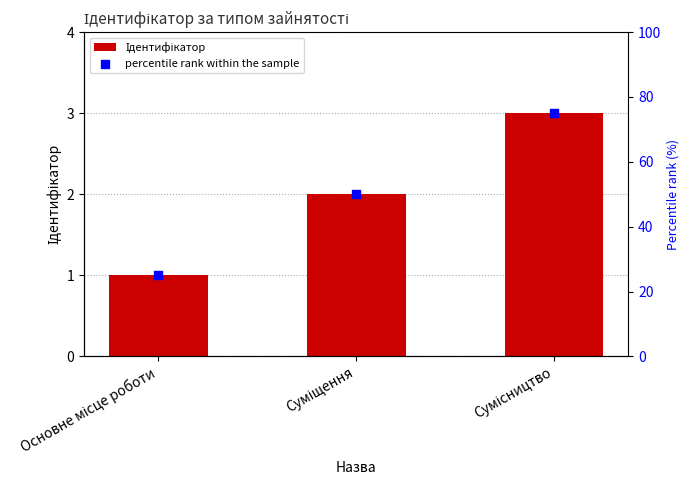

Which series contains the lowest Y value?

Ідентифікатор